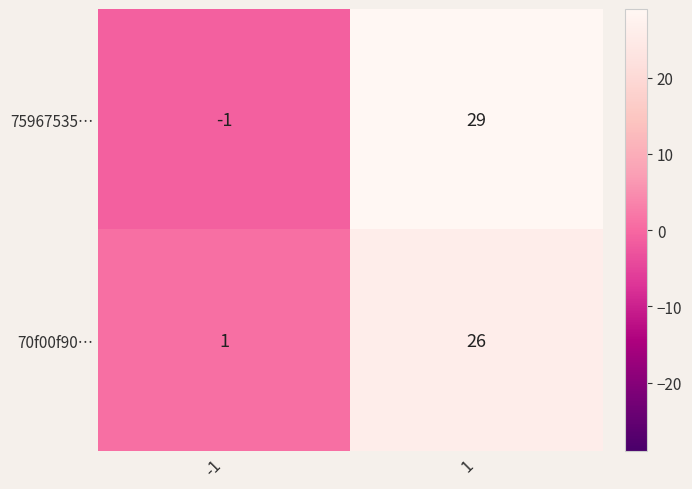

Is it true that 75967535… equals 40 at 1?

False